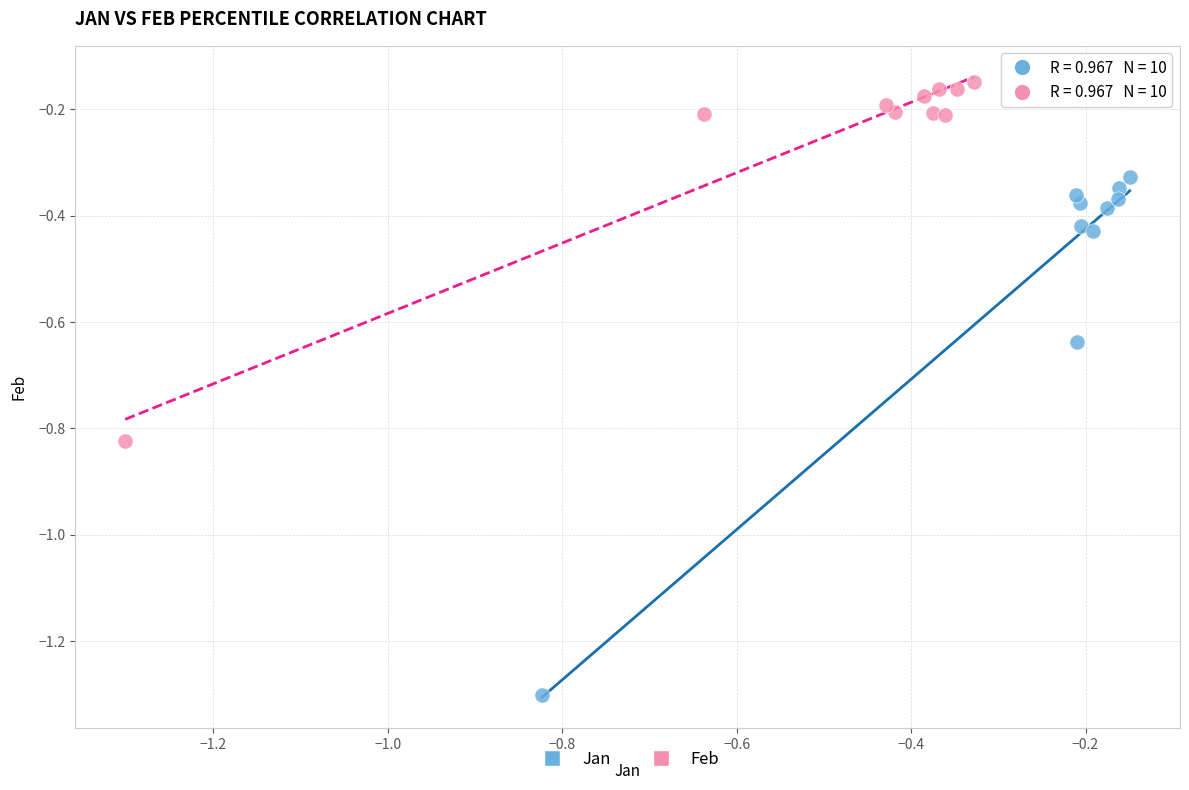

Which series contains the lowest Y value?

Jan